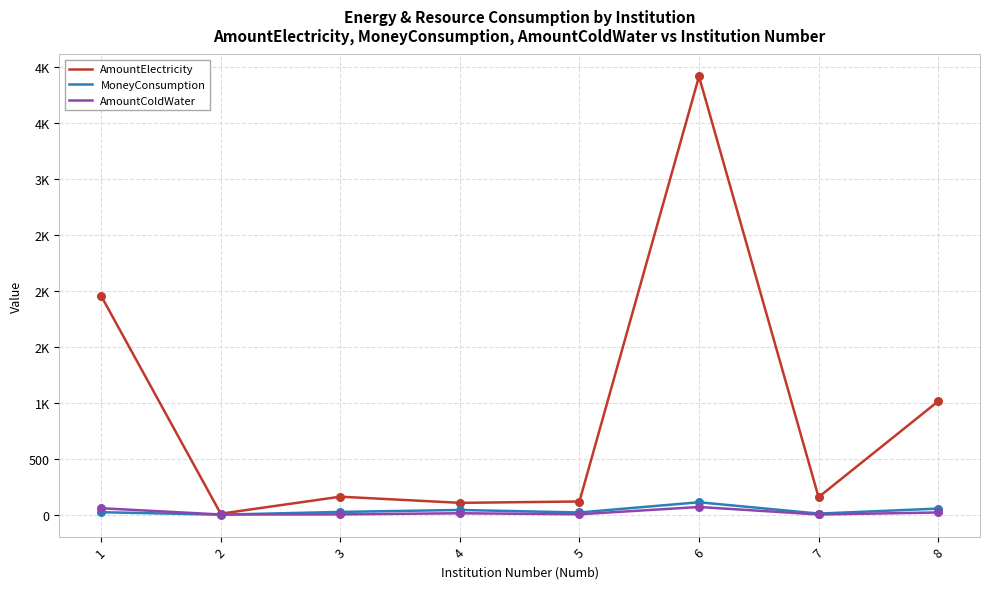

At which category is the sum across all series the highest?

6